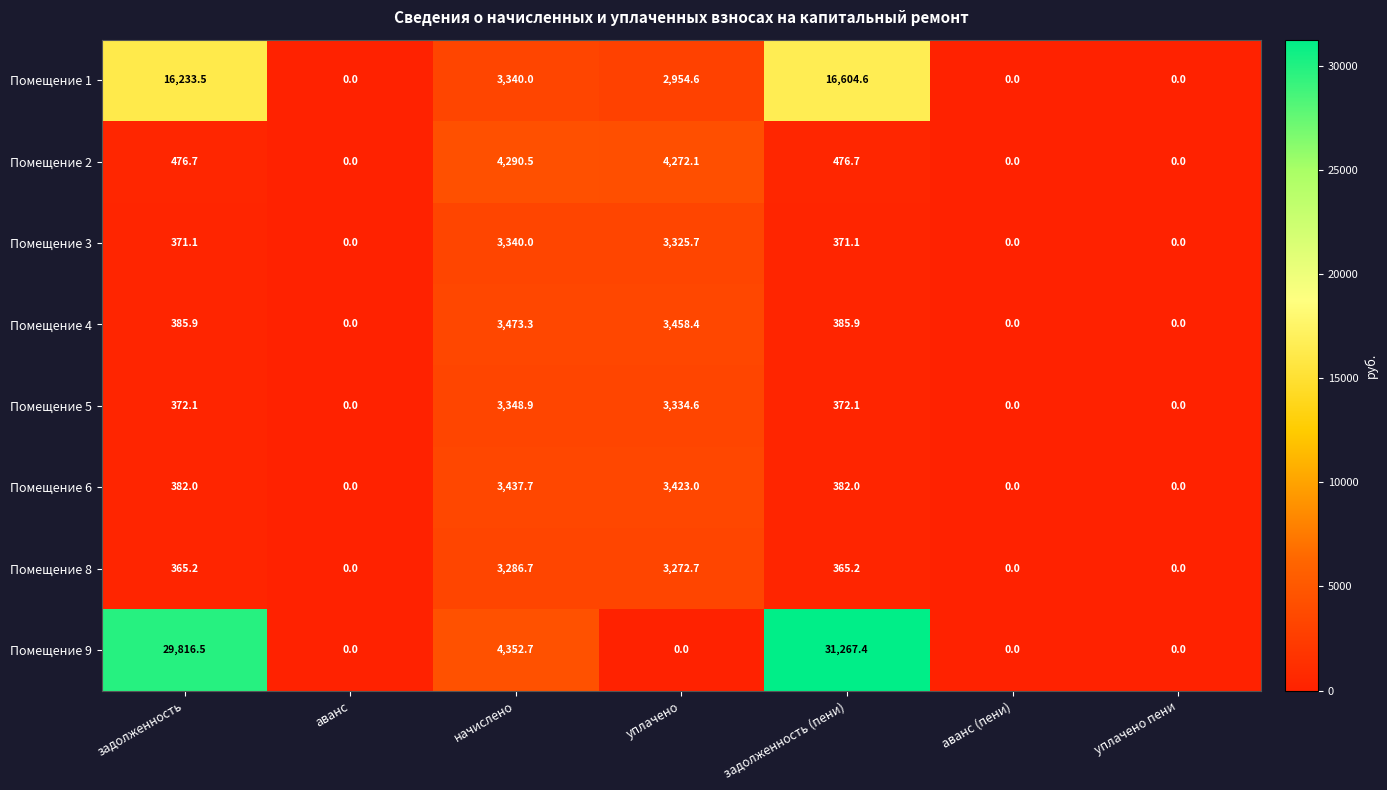

How many categories are shown in the chart?

7